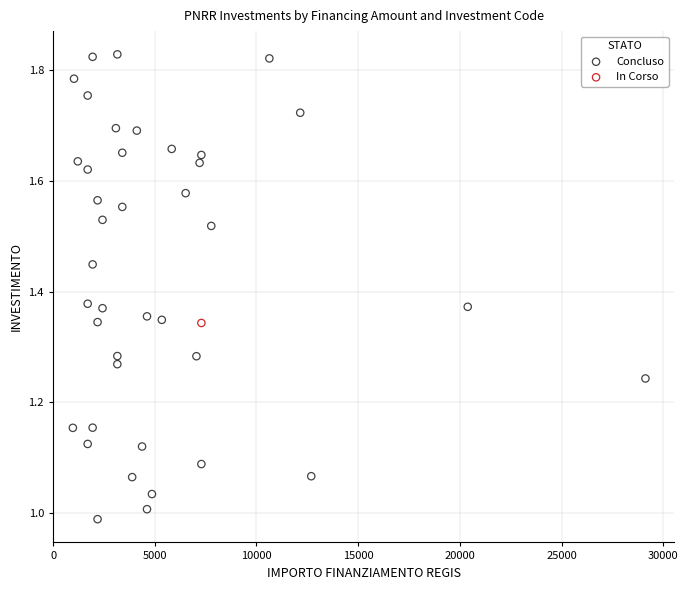

What are all the series names shown in the legend?

Concluso, In Corso